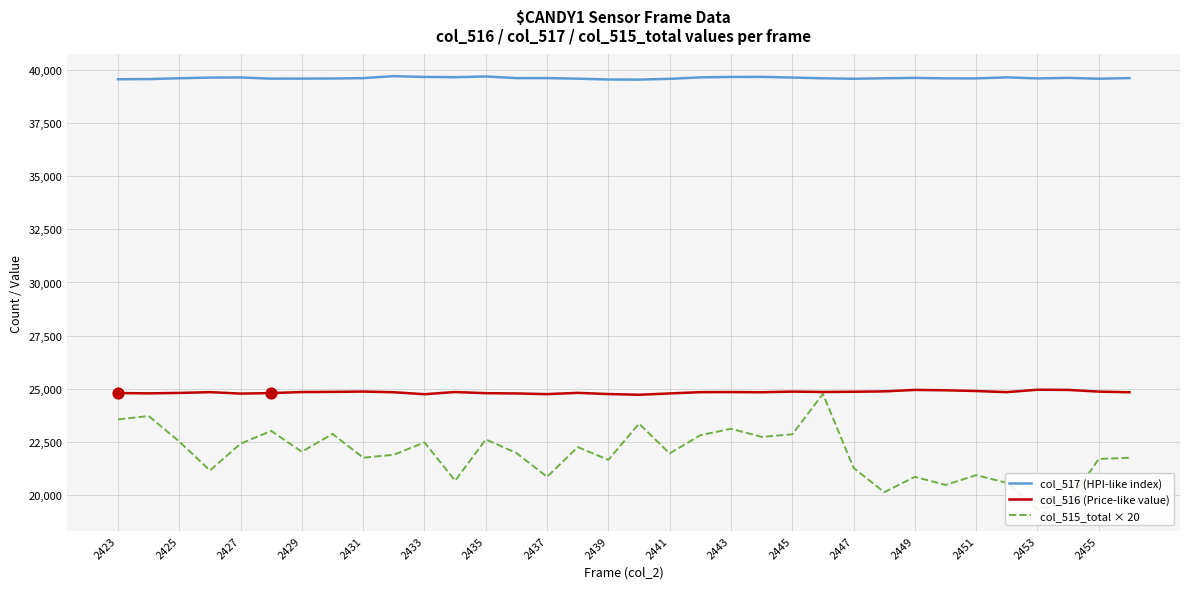

What are all the series names shown in the legend?

col_517 (HPI-like index), col_516 (Price-like value), col_515_total × 20